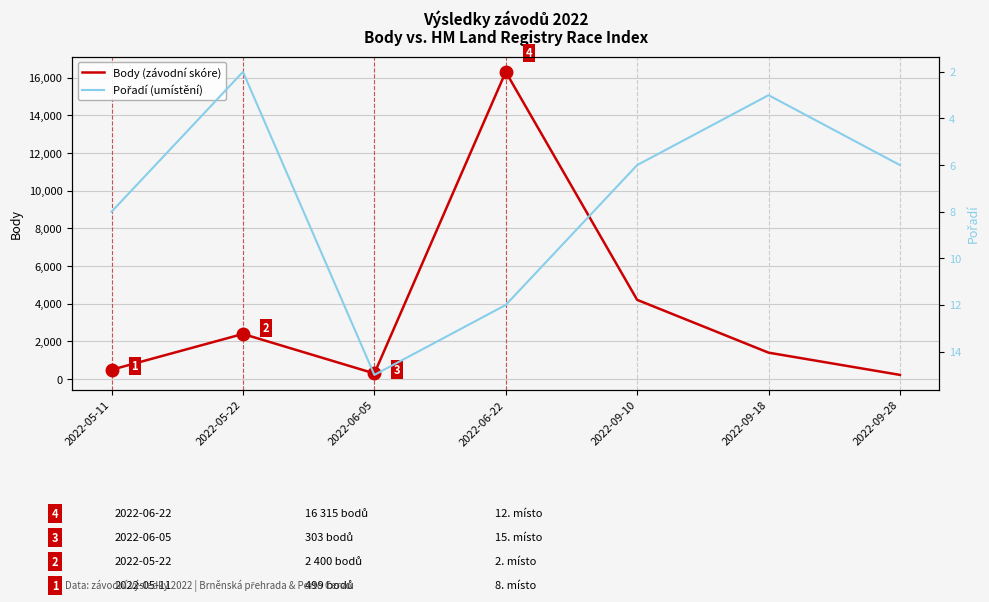

Where does the Body (závodní skóre) series first go above 1407?

2022-05-22